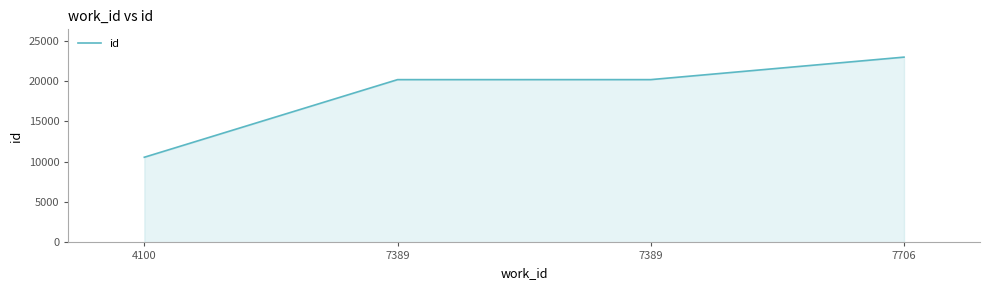

How many lines are shown in the chart?

1